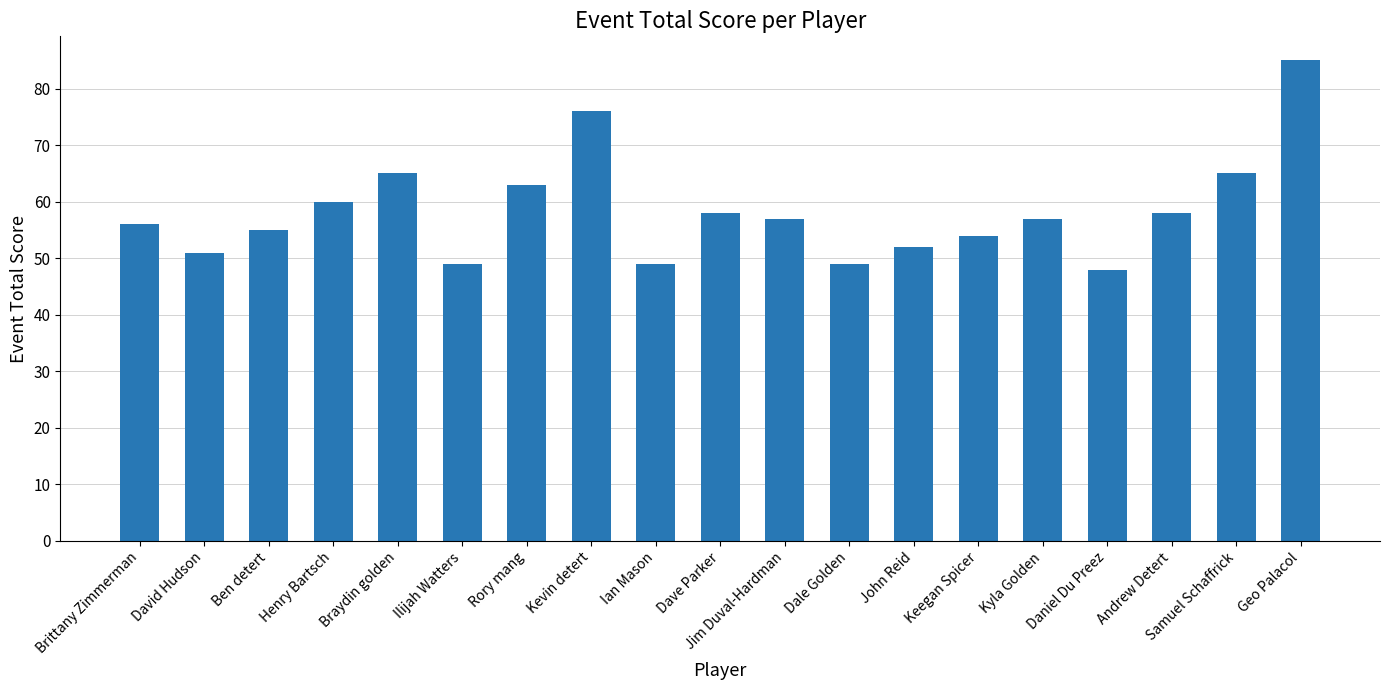

What position from the right is Dale Golden?

8